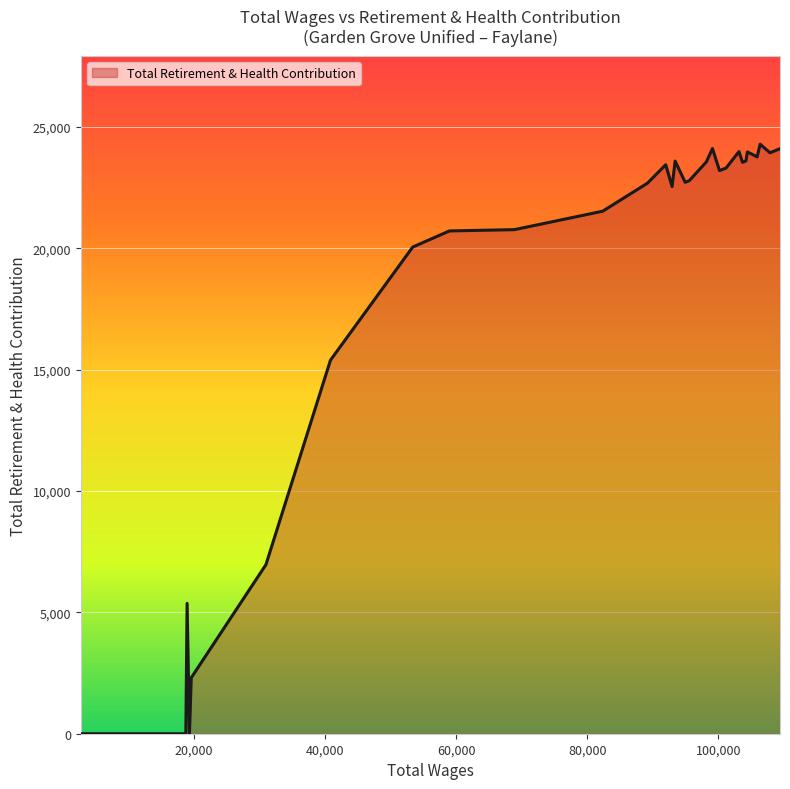

What is the maximum value shown in the chart?

24289